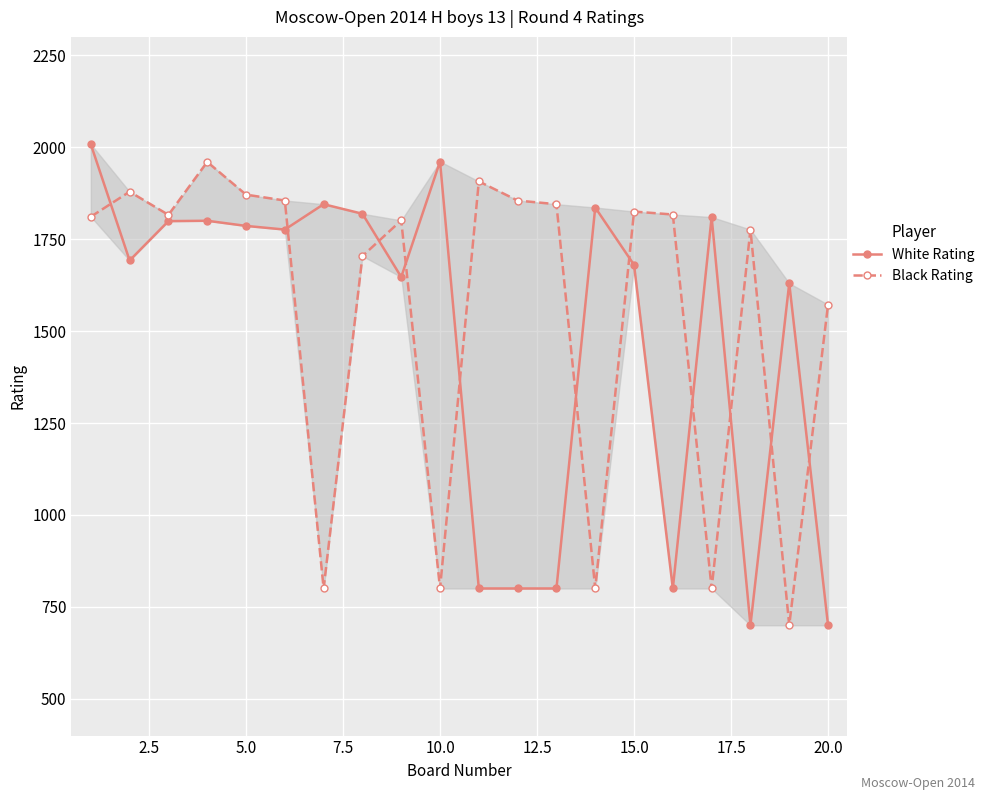

At how many categories does at least one series exceed 1747?

18